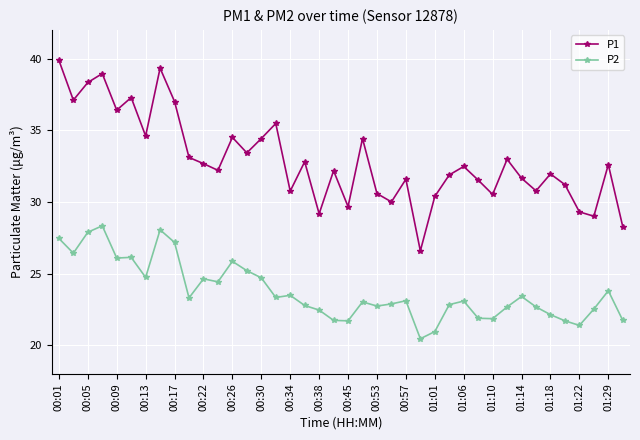

Which series has the largest range (max minus min)?

P1